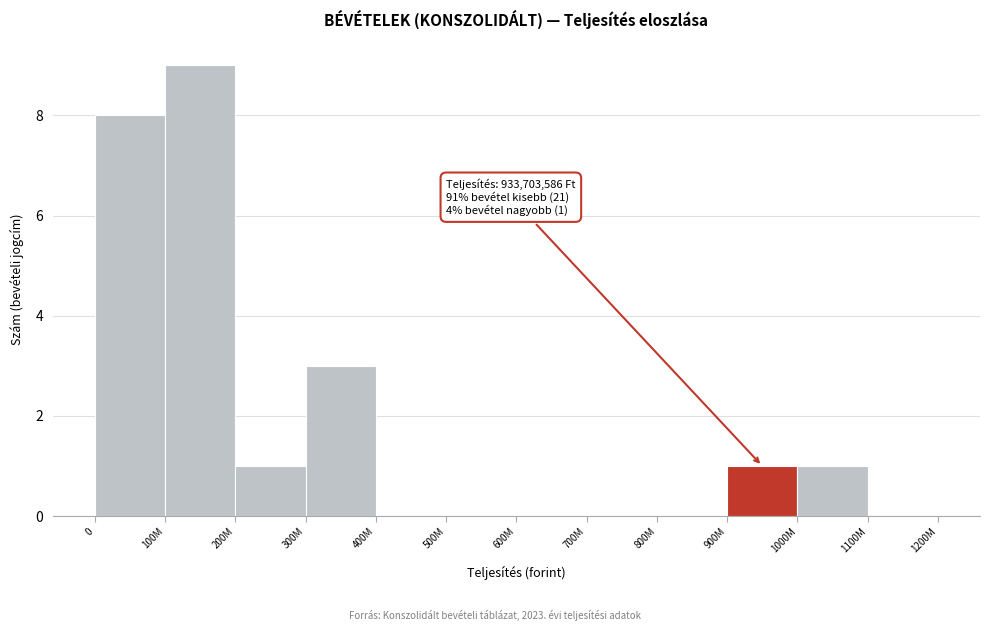

Reading left to right, extract all data points from this chart.

0=8	100M=9	200M=1	300M=3	400M=0	500M=0	600M=0	700M=0	800M=0	900M=1	1000M=1	1100M=0